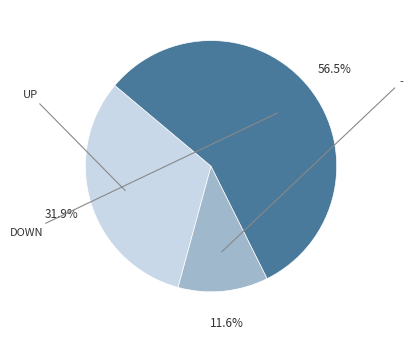

Does any single category account for the majority?

Yes